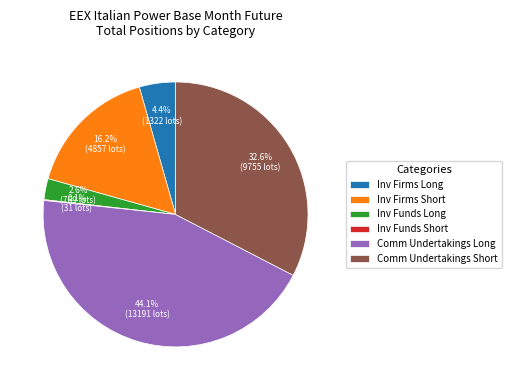

Is Comm Undertakings Long the majority of the pie?

No